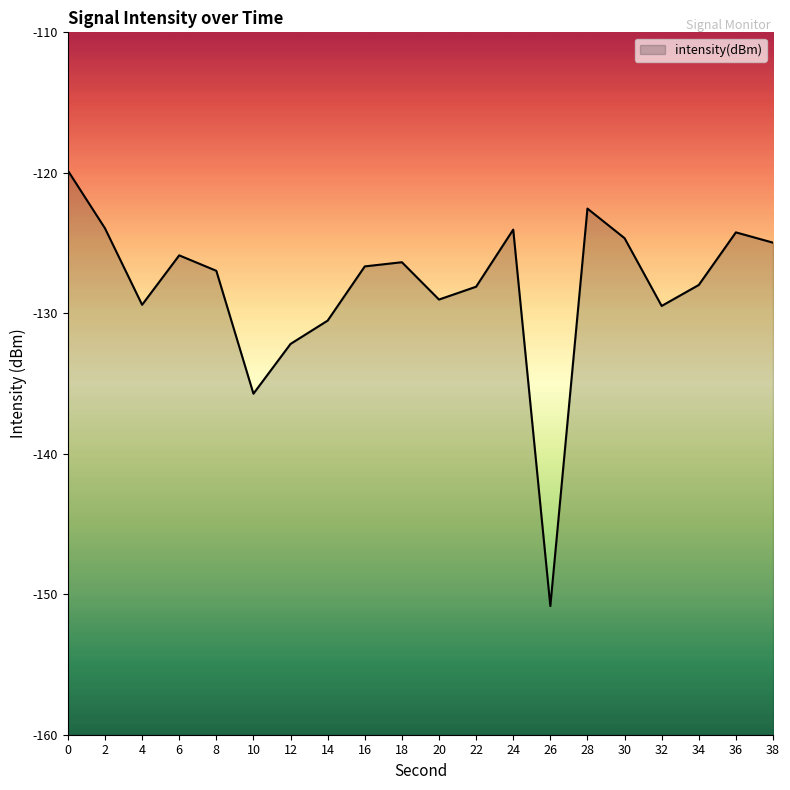

At which label is the value closest to -135?

10